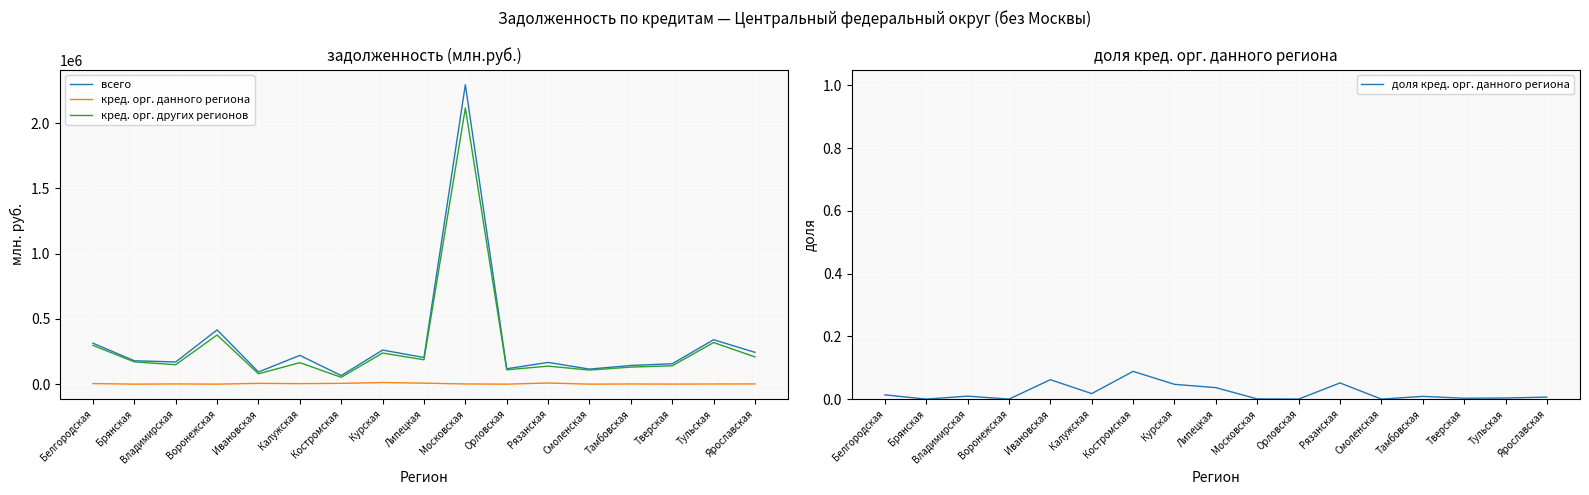

Where is the first local minimum for кред. орг. данного региона?

Брянская